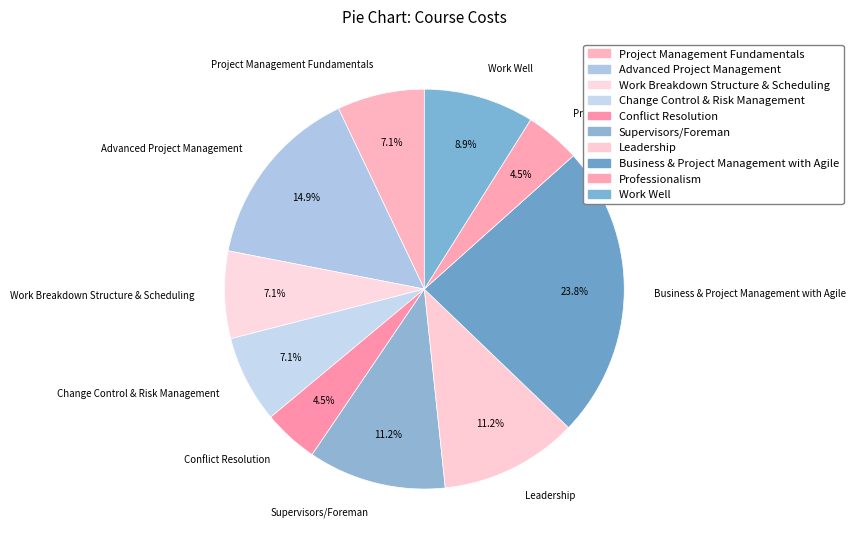

Is there any slice that represents more than half of the pie?

No